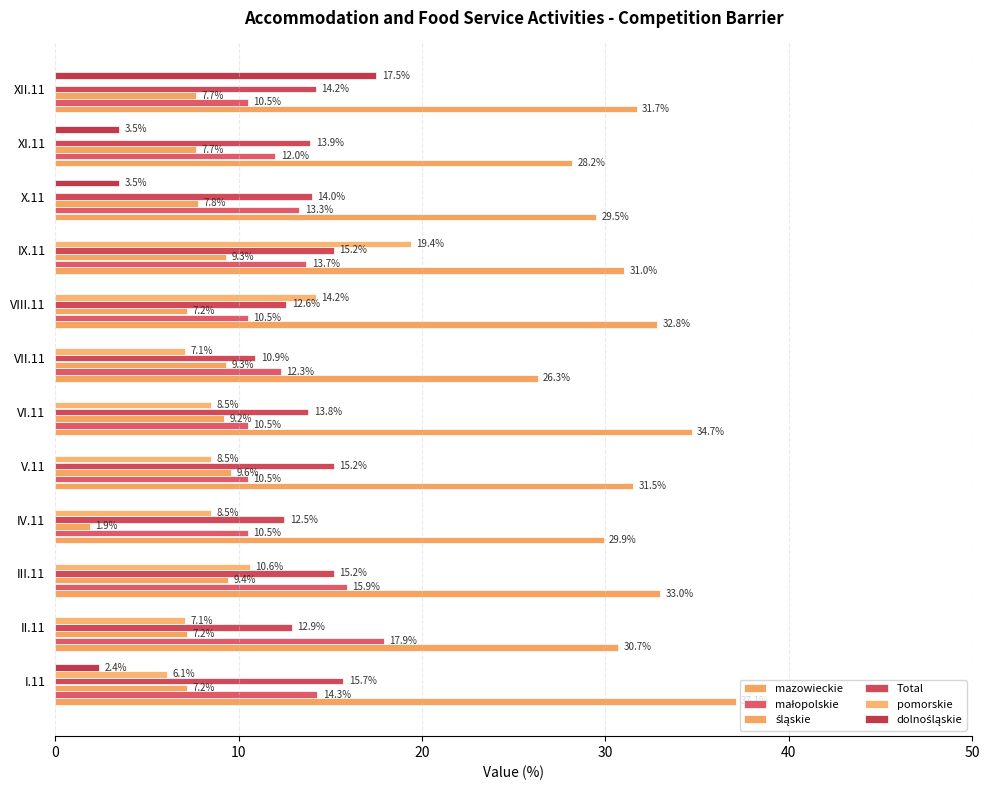

Which series has the largest total across all categories?

mazowieckie